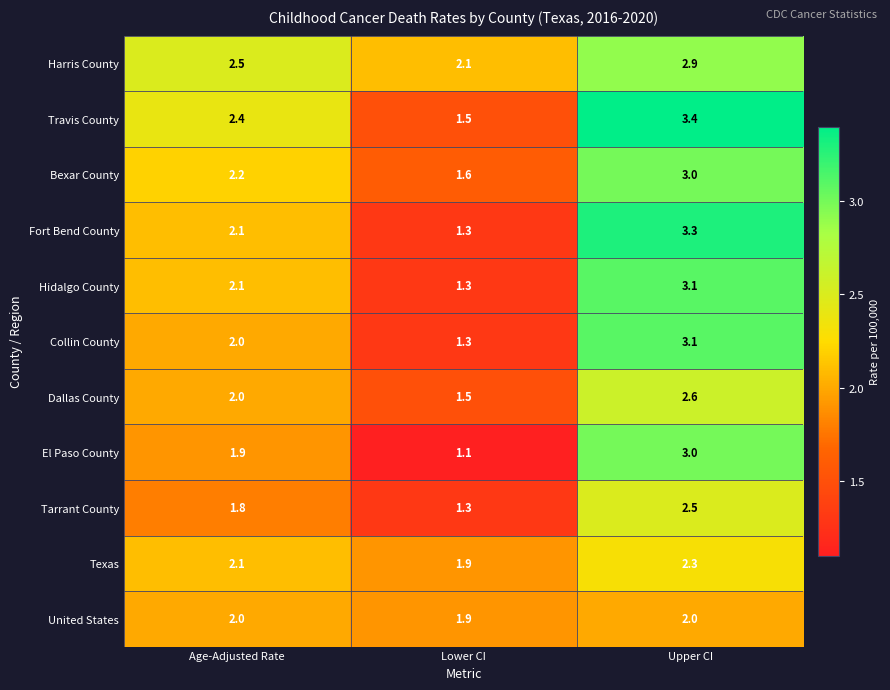

Where is Harris County nearest to the value 2?

Lower CI